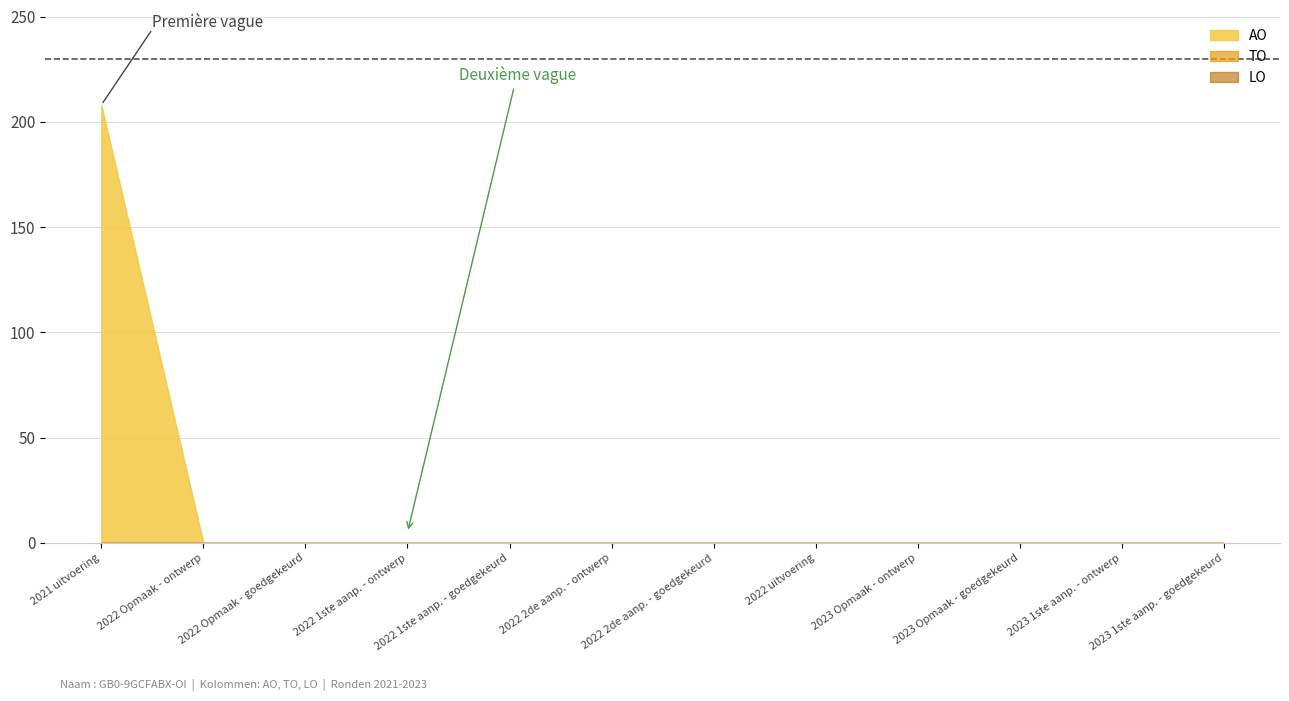

Which has a higher value, 2023 1ste aanpassing - ontwerp or 2023 1ste aanpassing - goedgekeurd?

2023 1ste aanpassing - ontwerp